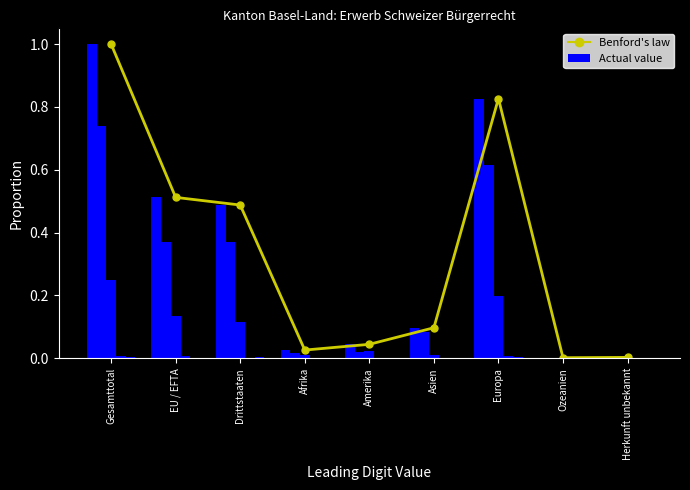

What is the label of the 4th bar from the right?

Asien